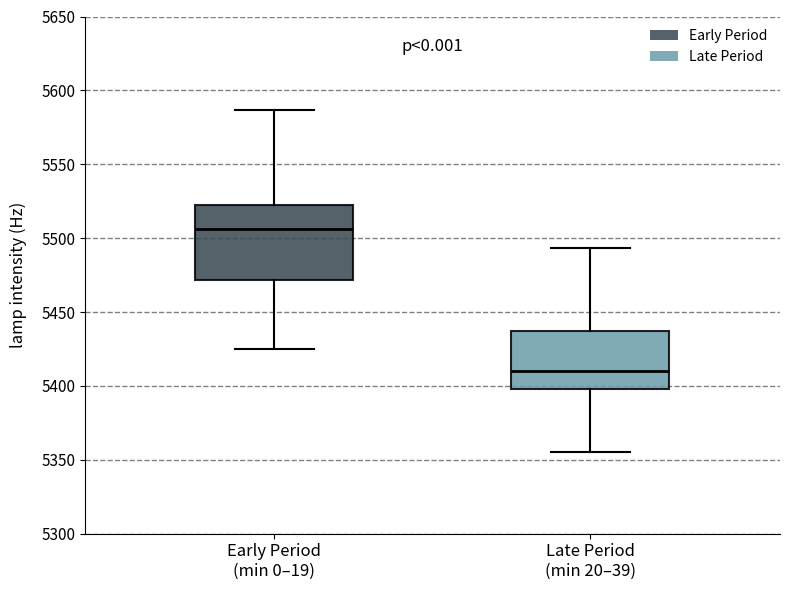

Which box has the lowest median line?

Late Period (min 20–39)